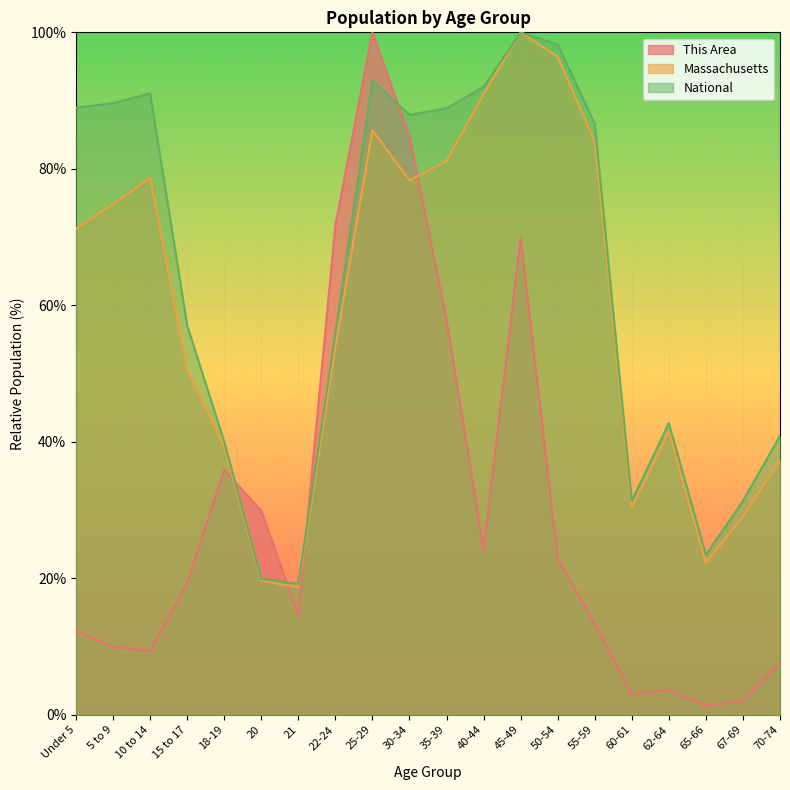

What is the difference between the maximum and minimum values in the Massachusetts series?

81.3